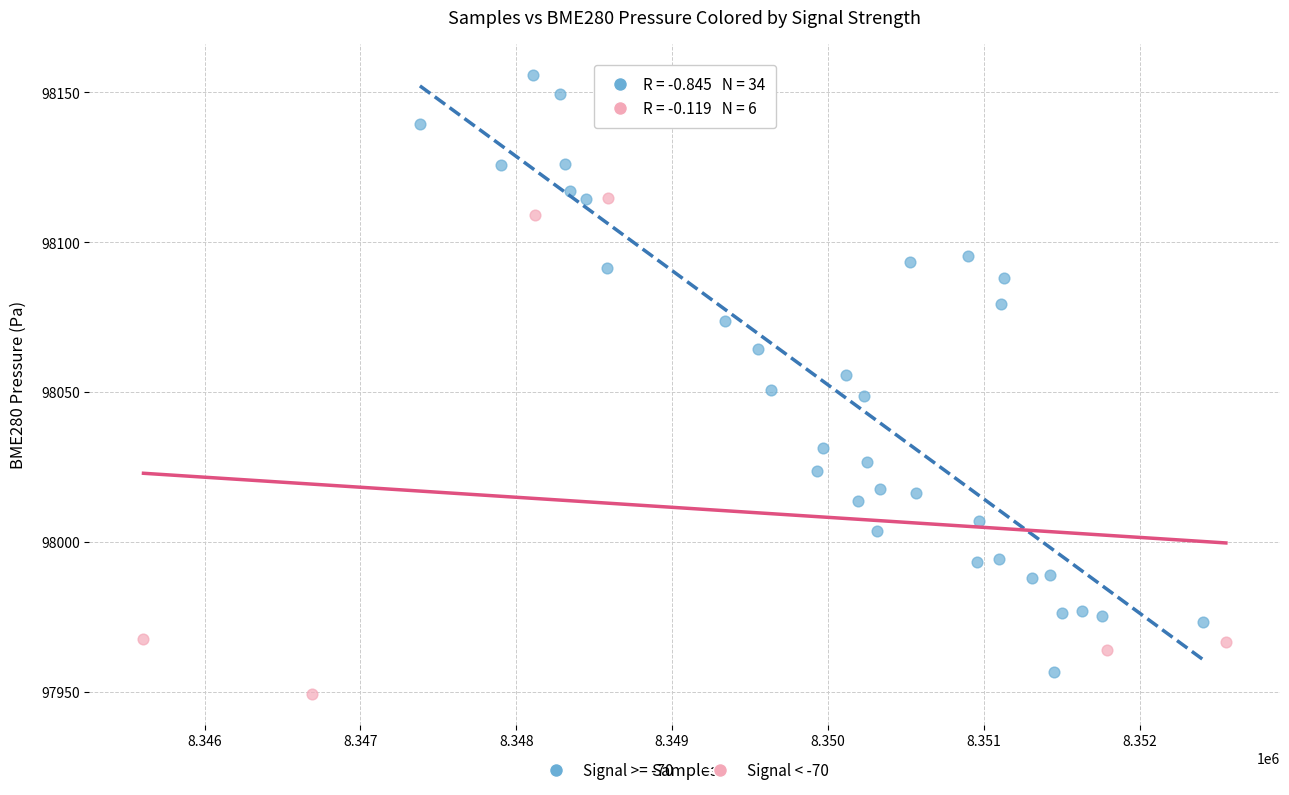

Which series has the widest spread of Y values?

Signal >= -70